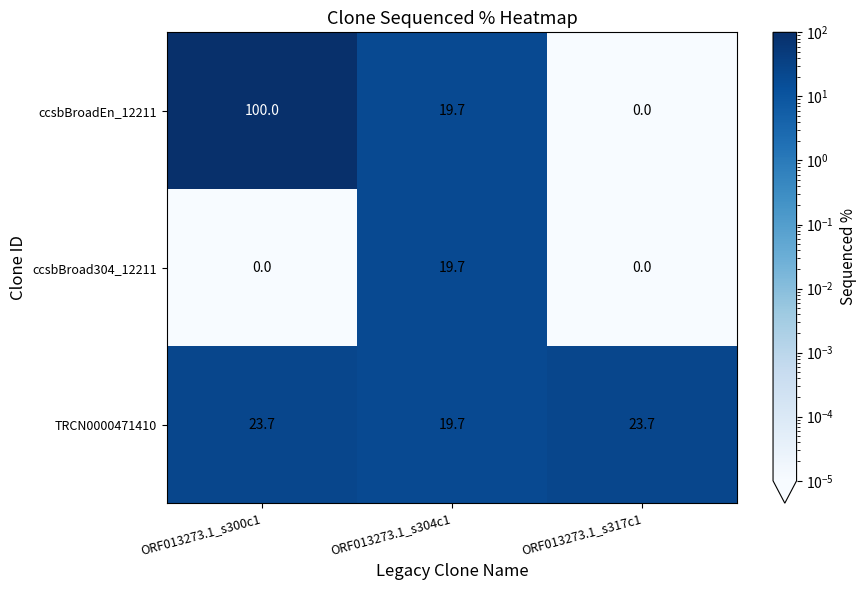

Reading left to right, list all the values displayed in this chart.

ccsbBroadEn_12211: ORF013273.1_s300c1=100.0	ORF013273.1_s304c1=19.7	ORF013273.1_s317c1=0.0
ccsbBroad304_12211: ORF013273.1_s300c1=0.0	ORF013273.1_s304c1=19.7	ORF013273.1_s317c1=0.0
TRCN0000471410: ORF013273.1_s300c1=23.7	ORF013273.1_s304c1=19.7	ORF013273.1_s317c1=23.7